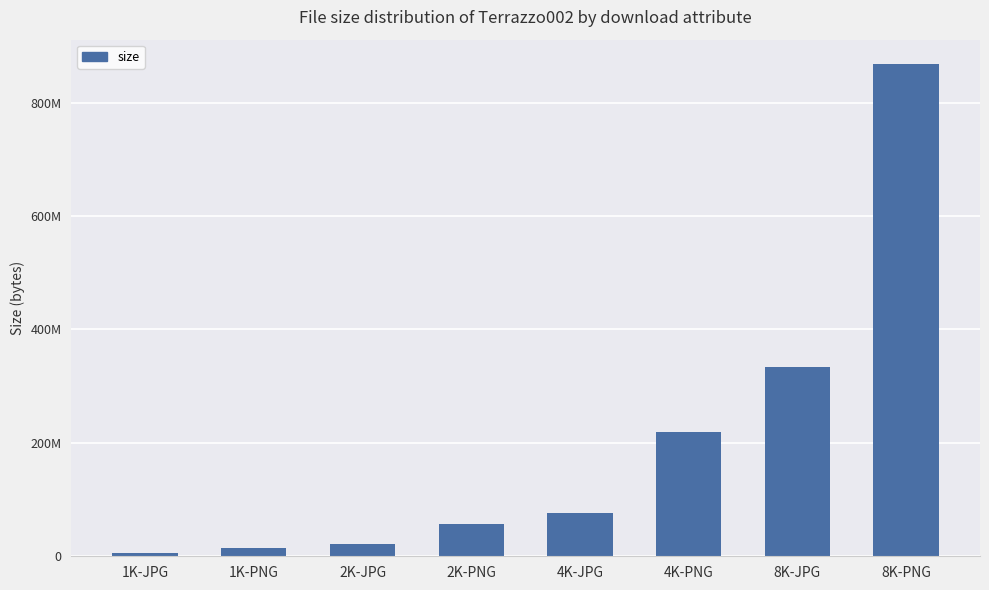

What is the label of the 3rd bar from the left?

2K-JPG